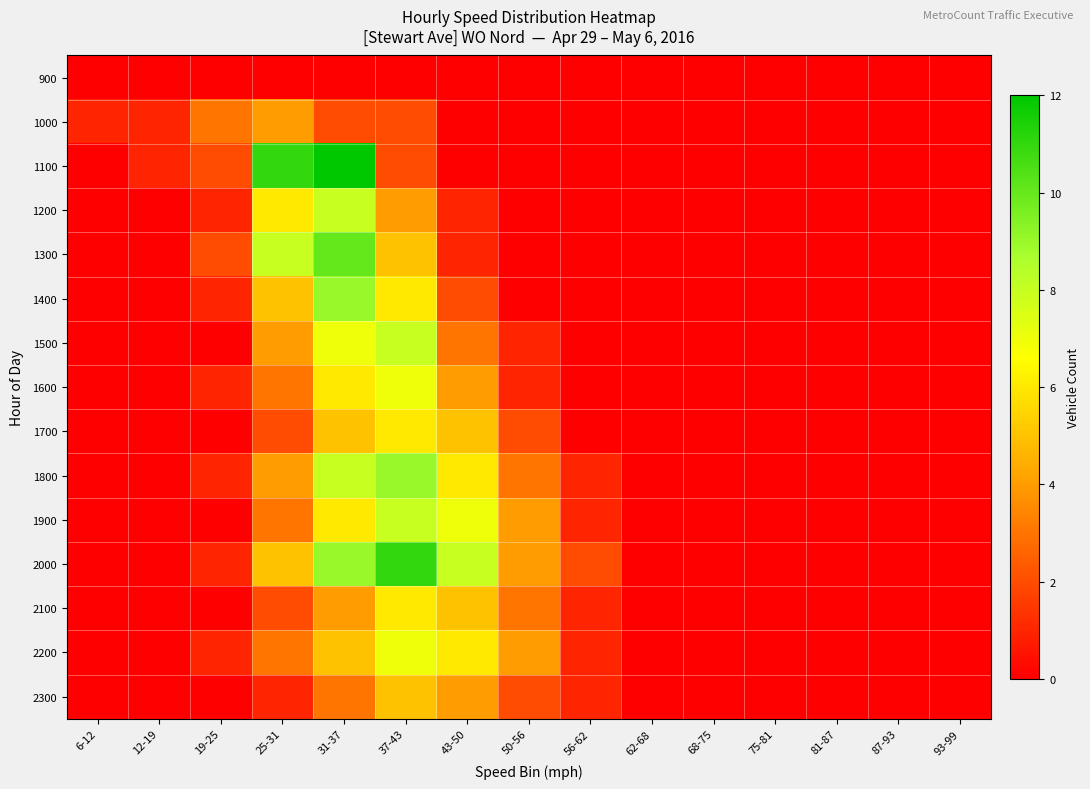

Reading left to right, transcribe all the data shown in this chart.

900: 6-12=0	12-19=0	19-25=0	25-31=0	31-37=0	37-43=0	43-50=0	50-56=0	56-62=0	62-68=0	68-75=0	75-81=0	81-87=0	87-93=0	93-99=0
1000: 6-12=1	12-19=1	19-25=3	25-31=4	31-37=2	37-43=2	43-50=0	50-56=0	56-62=0	62-68=0	68-75=0	75-81=0	81-87=0	87-93=0	93-99=0
1100: 6-12=0	12-19=1	19-25=2	25-31=11	31-37=12	37-43=2	43-50=0	50-56=0	56-62=0	62-68=0	68-75=0	75-81=0	81-87=0	87-93=0	93-99=0
1200: 6-12=0	12-19=0	19-25=1	25-31=6	31-37=8	37-43=4	43-50=1	50-56=0	56-62=0	62-68=0	68-75=0	75-81=0	81-87=0	87-93=0	93-99=0
1300: 6-12=0	12-19=0	19-25=2	25-31=8	31-37=10	37-43=5	43-50=1	50-56=0	56-62=0	62-68=0	68-75=0	75-81=0	81-87=0	87-93=0	93-99=0
1400: 6-12=0	12-19=0	19-25=1	25-31=5	31-37=9	37-43=6	43-50=2	50-56=0	56-62=0	62-68=0	68-75=0	75-81=0	81-87=0	87-93=0	93-99=0
1500: 6-12=0	12-19=0	19-25=0	25-31=4	31-37=7	37-43=8	43-50=3	50-56=1	56-62=0	62-68=0	68-75=0	75-81=0	81-87=0	87-93=0	93-99=0
1600: 6-12=0	12-19=0	19-25=1	25-31=3	31-37=6	37-43=7	43-50=4	50-56=1	56-62=0	62-68=0	68-75=0	75-81=0	81-87=0	87-93=0	93-99=0
1700: 6-12=0	12-19=0	19-25=0	25-31=2	31-37=5	37-43=6	43-50=5	50-56=2	56-62=0	62-68=0	68-75=0	75-81=0	81-87=0	87-93=0	93-99=0
1800: 6-12=0	12-19=0	19-25=1	25-31=4	31-37=8	37-43=9	43-50=6	50-56=3	56-62=1	62-68=0	68-75=0	75-81=0	81-87=0	87-93=0	93-99=0
1900: 6-12=0	12-19=0	19-25=0	25-31=3	31-37=6	37-43=8	43-50=7	50-56=4	56-62=1	62-68=0	68-75=0	75-81=0	81-87=0	87-93=0	93-99=0
2000: 6-12=0	12-19=0	19-25=1	25-31=5	31-37=9	37-43=11	43-50=8	50-56=4	56-62=2	62-68=0	68-75=0	75-81=0	81-87=0	87-93=0	93-99=0
2100: 6-12=0	12-19=0	19-25=0	25-31=2	31-37=4	37-43=6	43-50=5	50-56=3	56-62=1	62-68=0	68-75=0	75-81=0	81-87=0	87-93=0	93-99=0
2200: 6-12=0	12-19=0	19-25=1	25-31=3	31-37=5	37-43=7	43-50=6	50-56=4	56-62=1	62-68=0	68-75=0	75-81=0	81-87=0	87-93=0	93-99=0
2300: 6-12=0	12-19=0	19-25=0	25-31=1	31-37=3	37-43=5	43-50=4	50-56=2	56-62=1	62-68=0	68-75=0	75-81=0	81-87=0	87-93=0	93-99=0